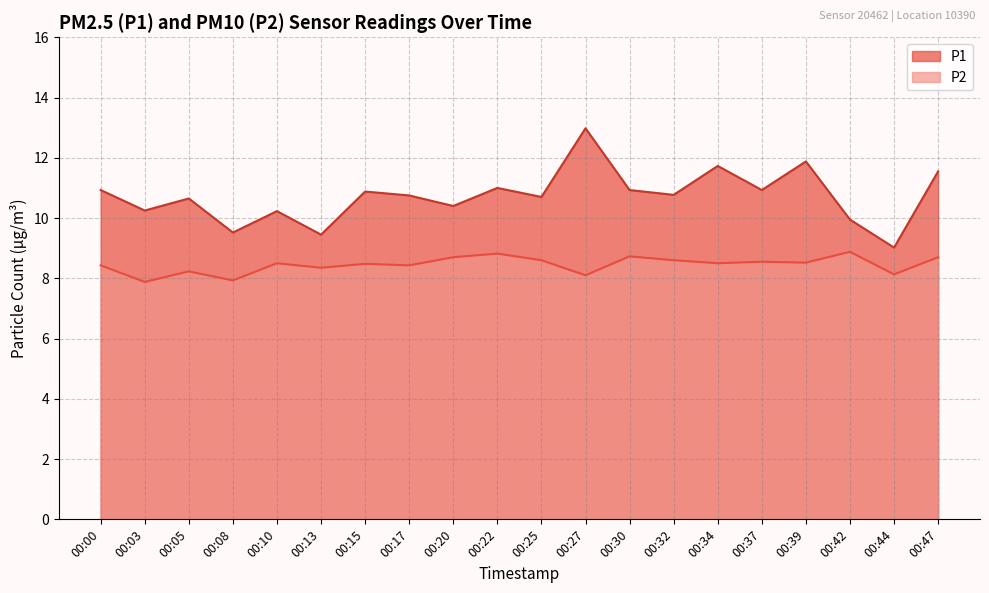

Read the P2 value at 00:08.

7.9